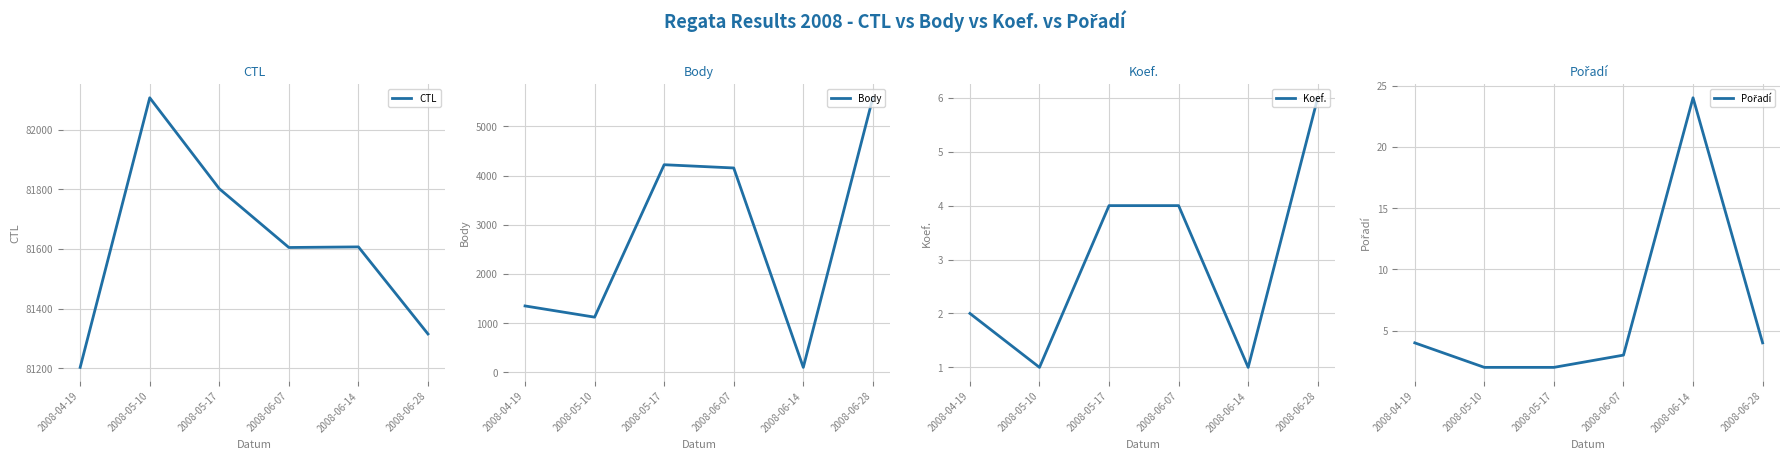

At which label is Body closest to 2841?

2008-06-07